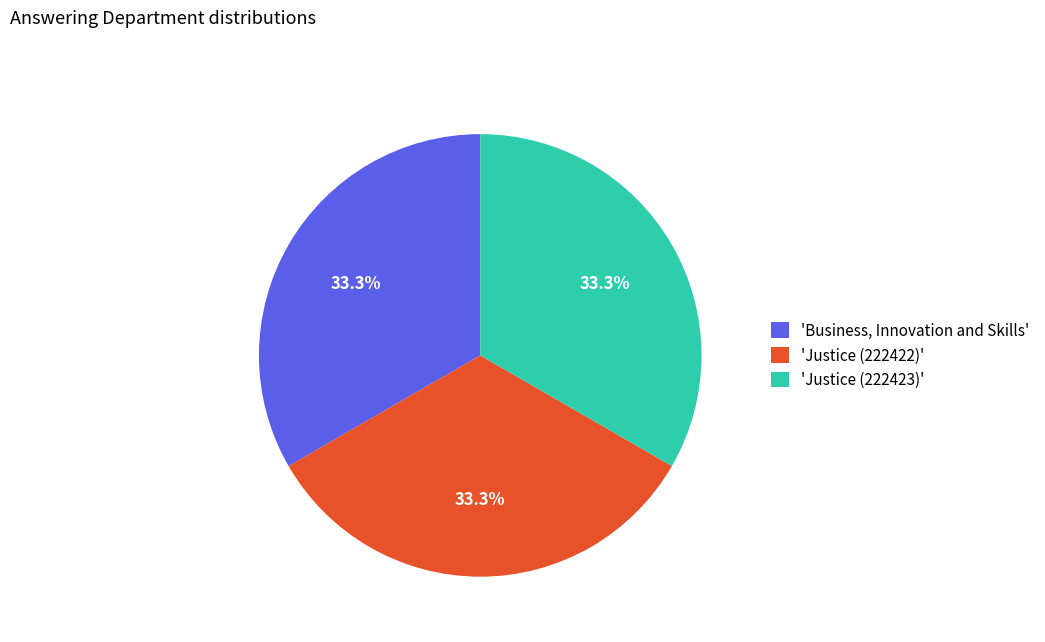

How many slices are in this pie chart?

3